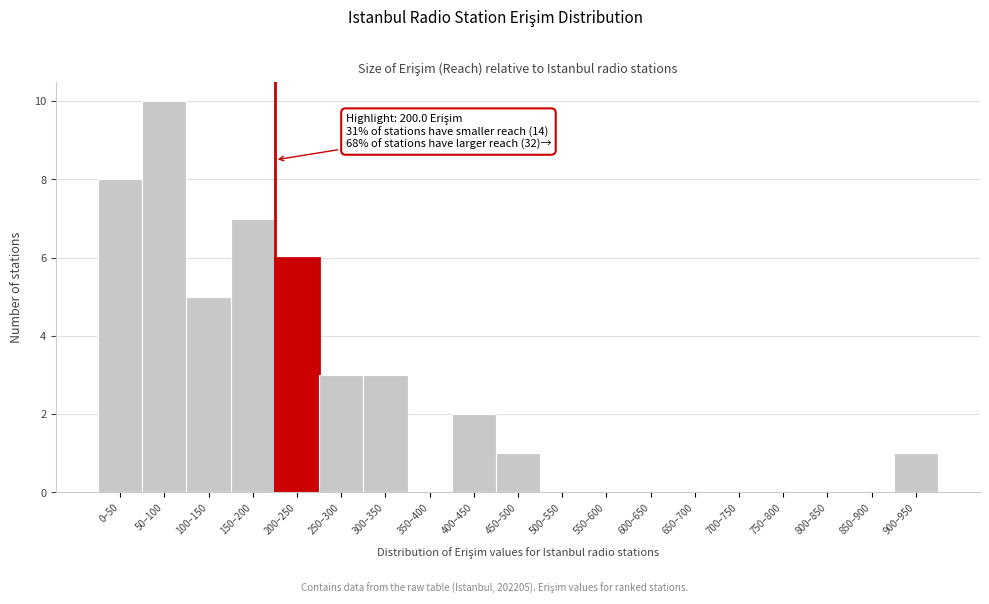

Reading left to right, extract all data points from this chart.

0–50=8	50–100=10	100–150=5	150–200=7	200–250=6	250–300=3	300–350=3	350–400=0	400–450=2	450–500=1	500–550=0	550–600=0	600–650=0	650–700=0	700–750=0	750–800=0	800–850=0	850–900=0	900–950=1